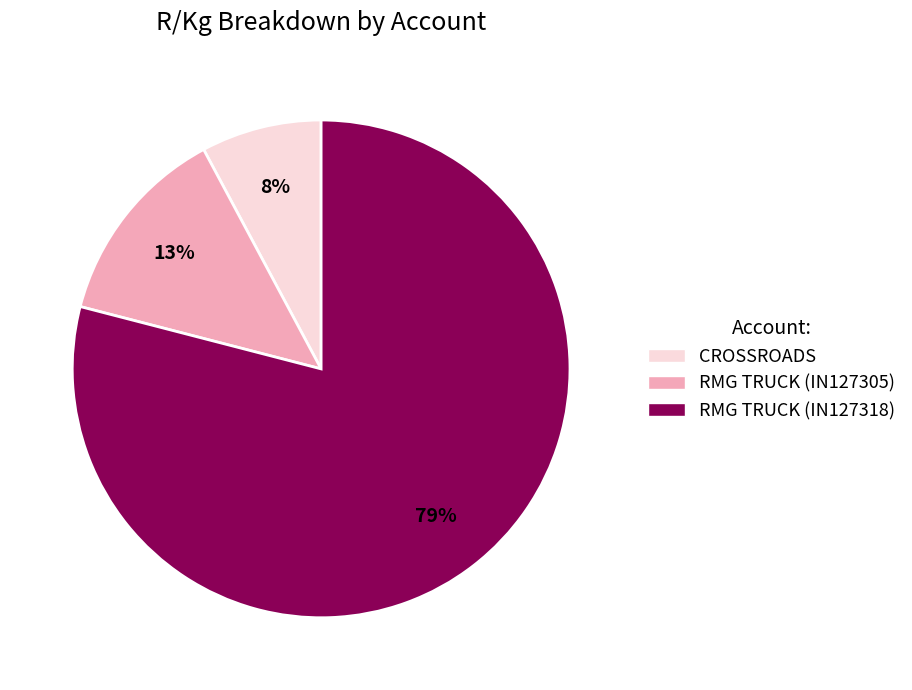

Count the number of slices in the pie.

3